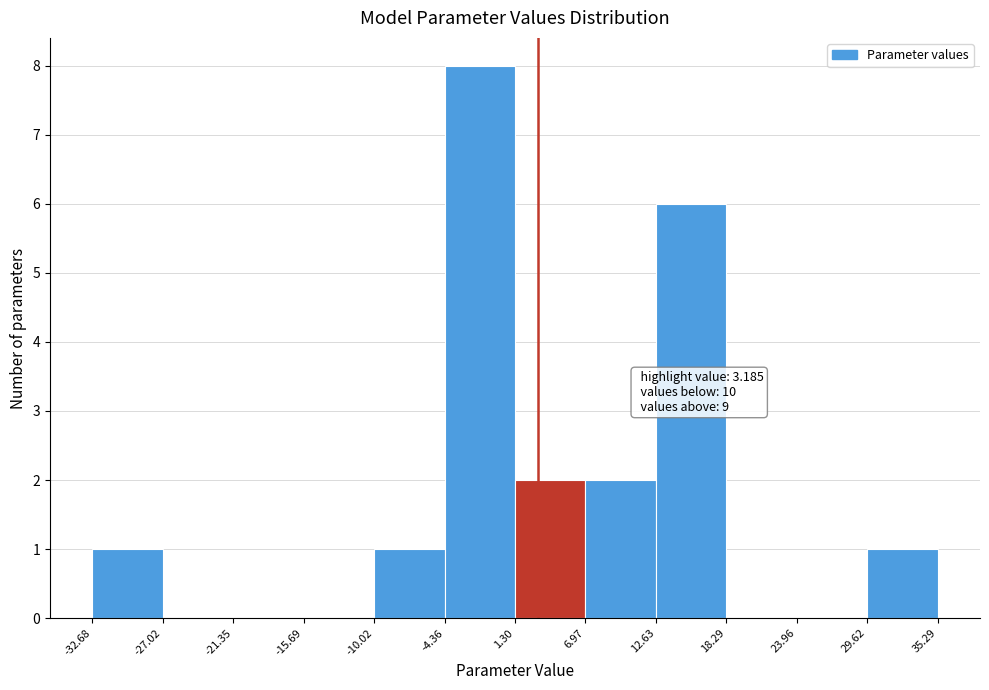

Over which range of the x-axis is the bar tallest?

-4.36 to 1.30